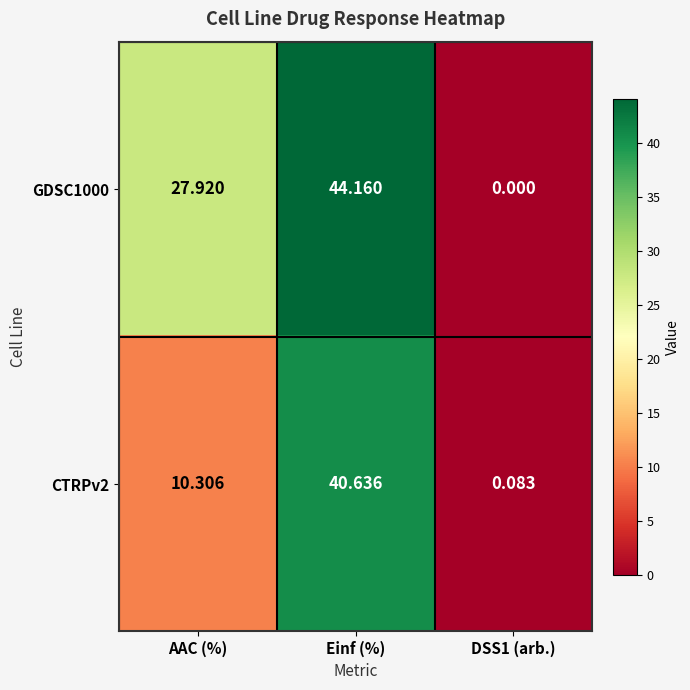

At how many categories does at least one series exceed 18?

2